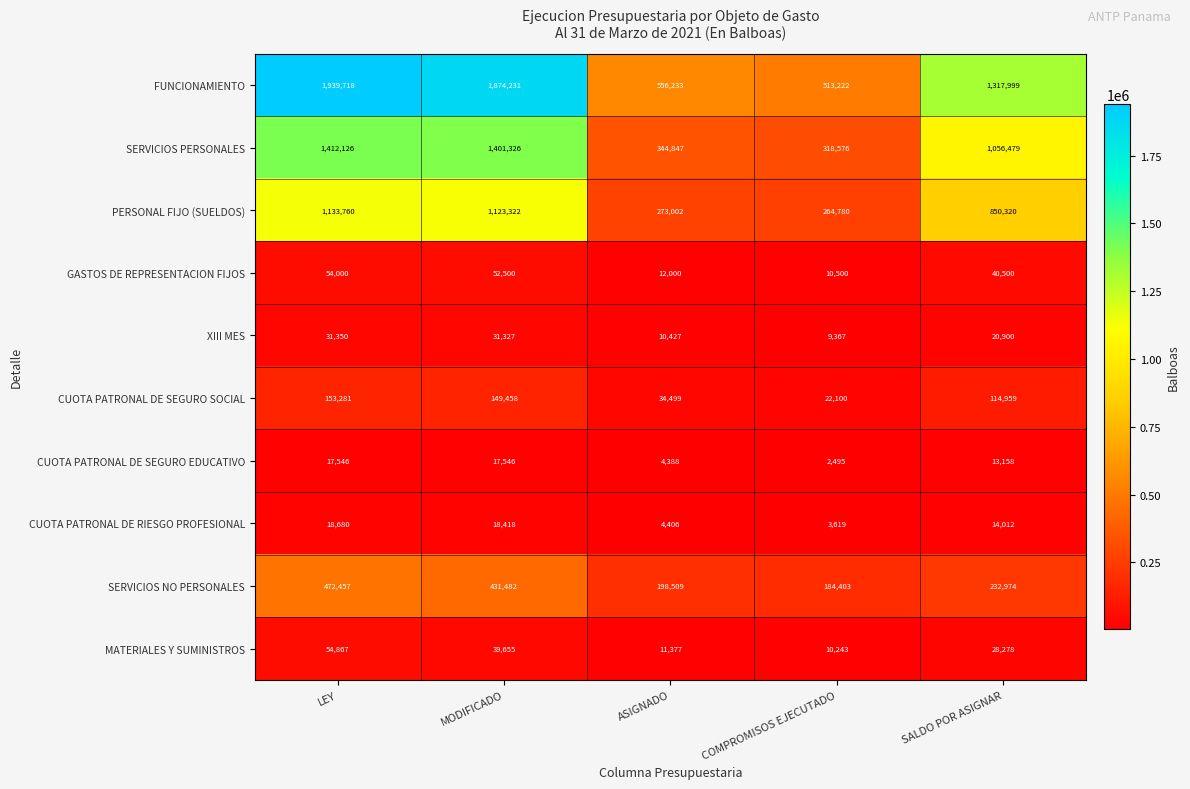

What is the difference between the CUOTA PATRONAL DE SEGURO SOCIAL values at LEY and COMPROMISOS EJECUTADO?

131181